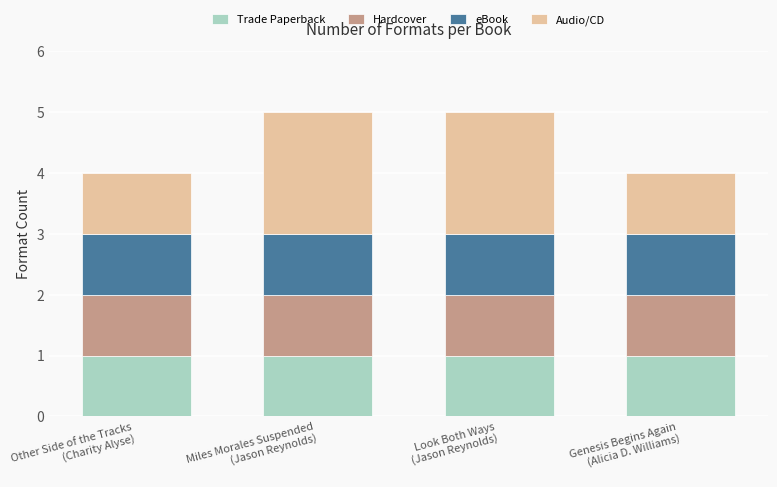

What is the sum of all Trade Paperback values?

4